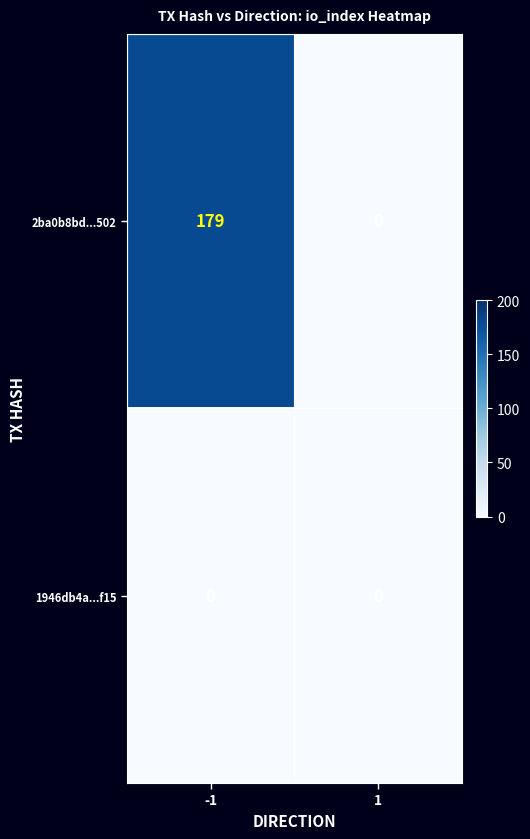

How many distinct data groups are displayed?

2